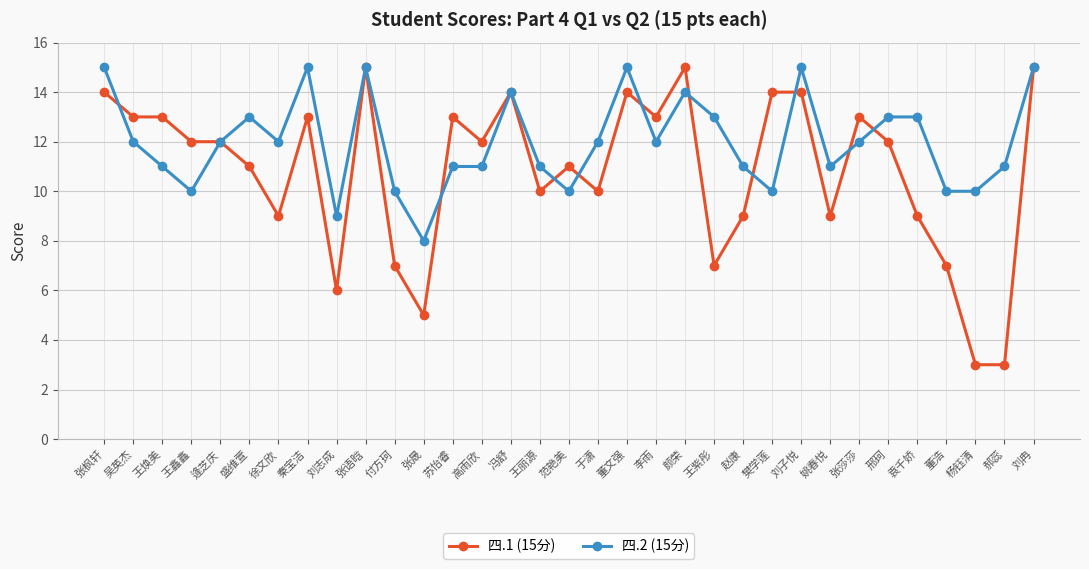

True or false: 四.2 (15分) has more than 0 interior local peaks.

True